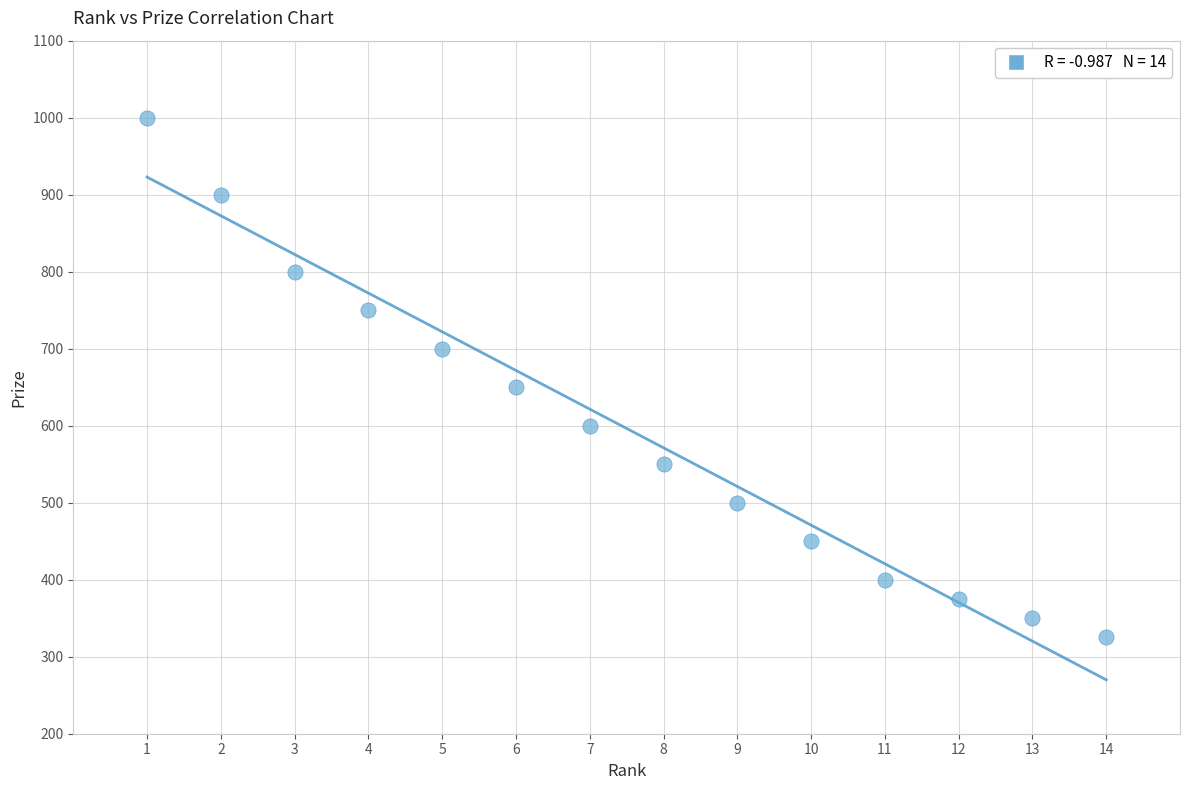

What Y value in the scatter plot is closest to 662?

650